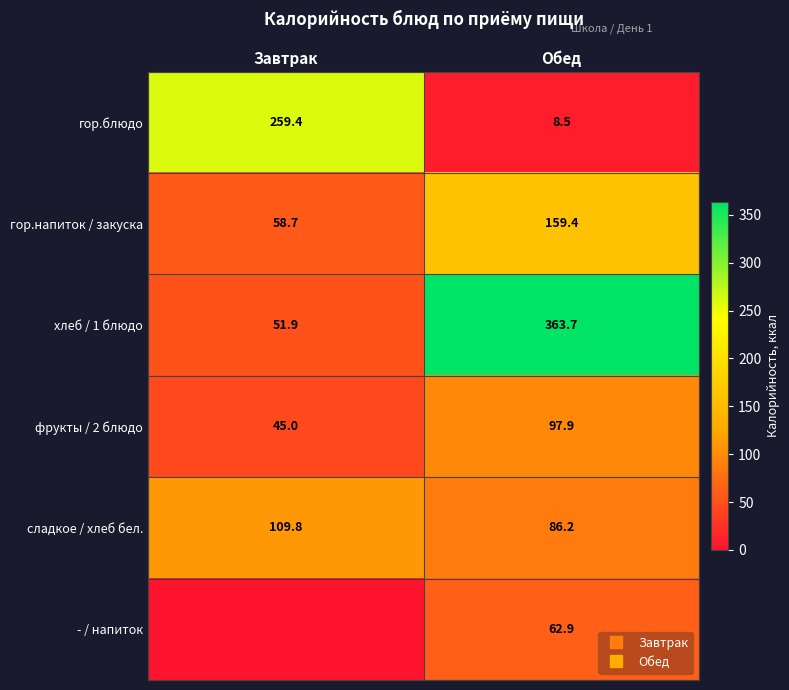

What is the difference between the highest and lowest values at Обед?

355.2